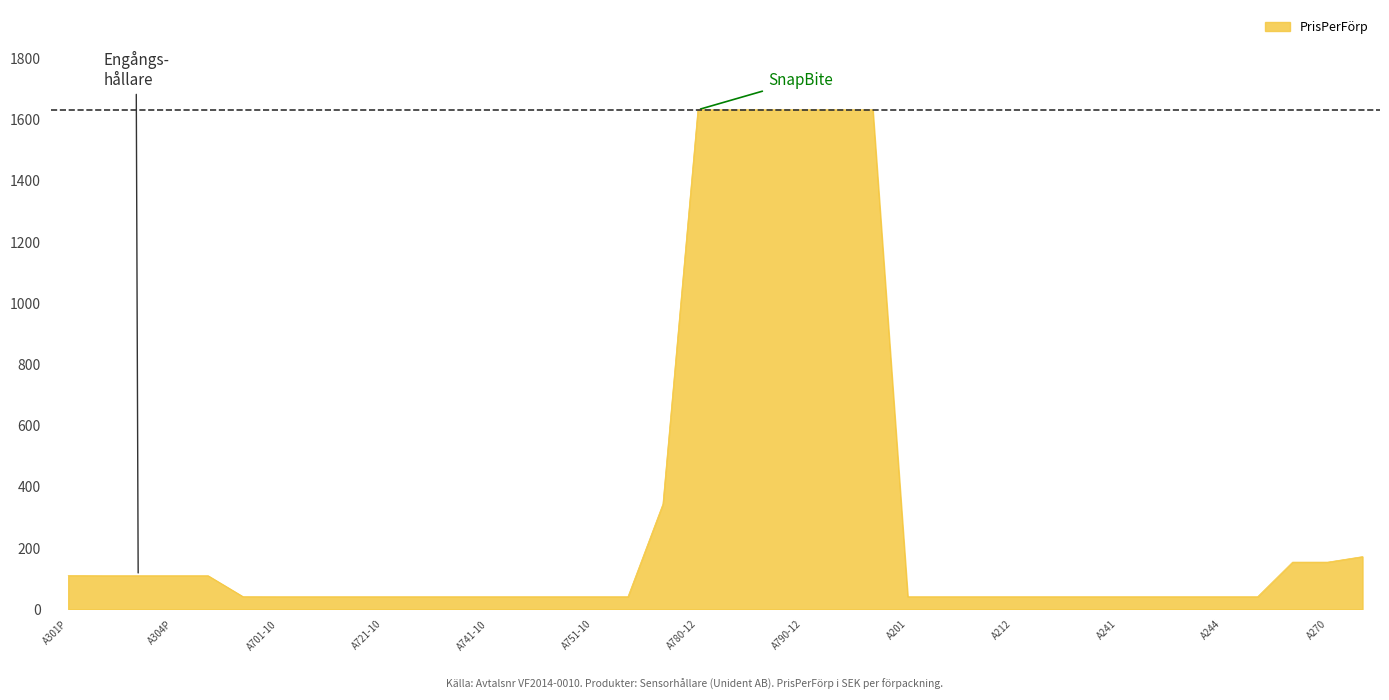

What is the maximum value shown in the chart?

1631.9